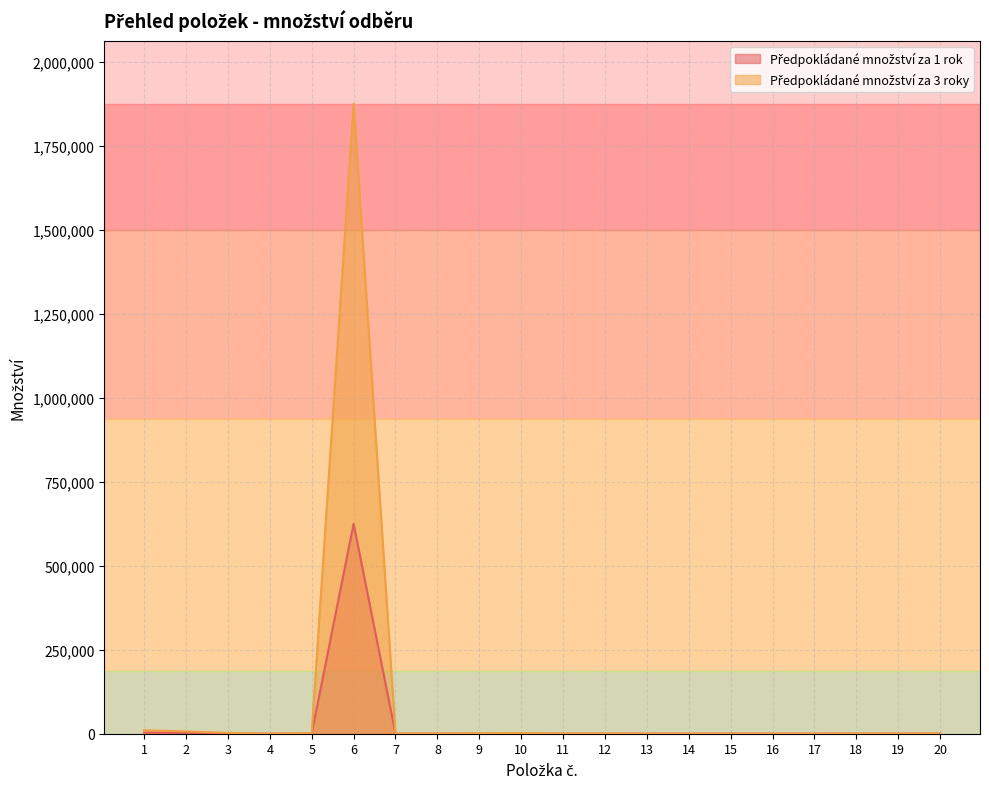

The value of Předpokládané množství za 1 rok at 4 is 3. True or false?

False